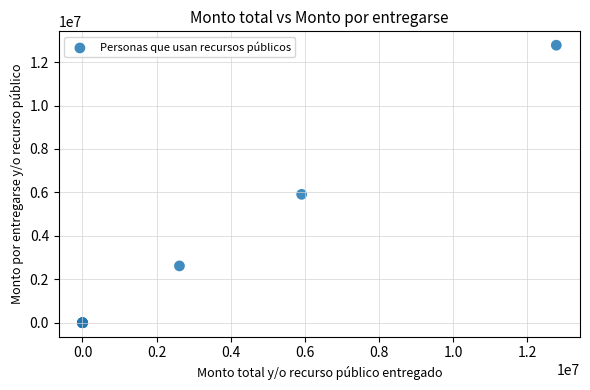

What Y value in the scatter plot is closest to 6389068?

5910766.2